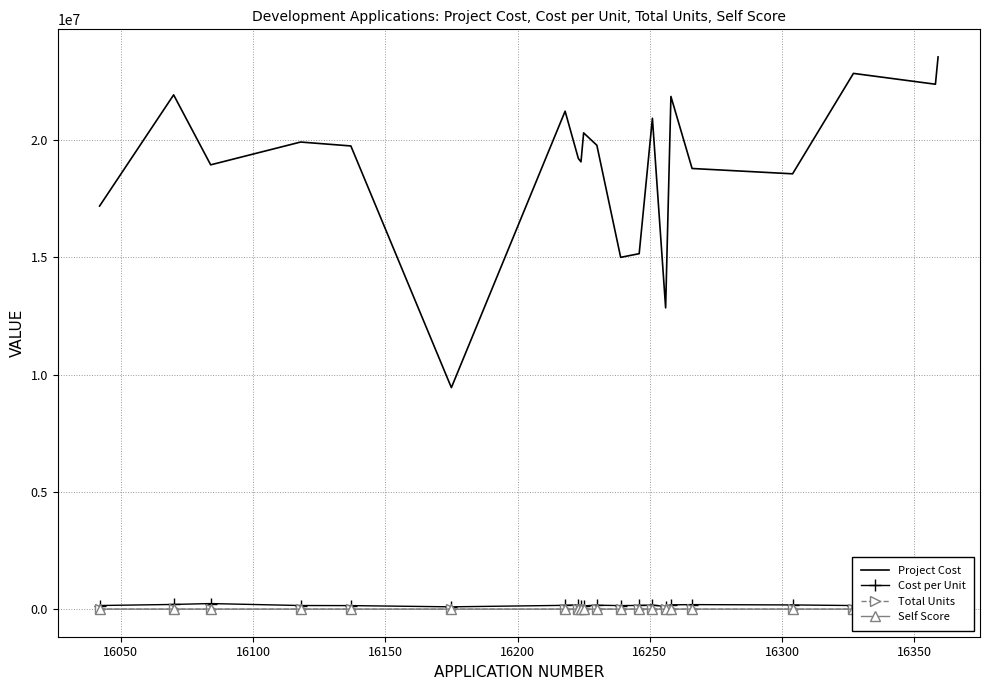

True or false: Cost per Unit and Project Cost cross at least once.

False